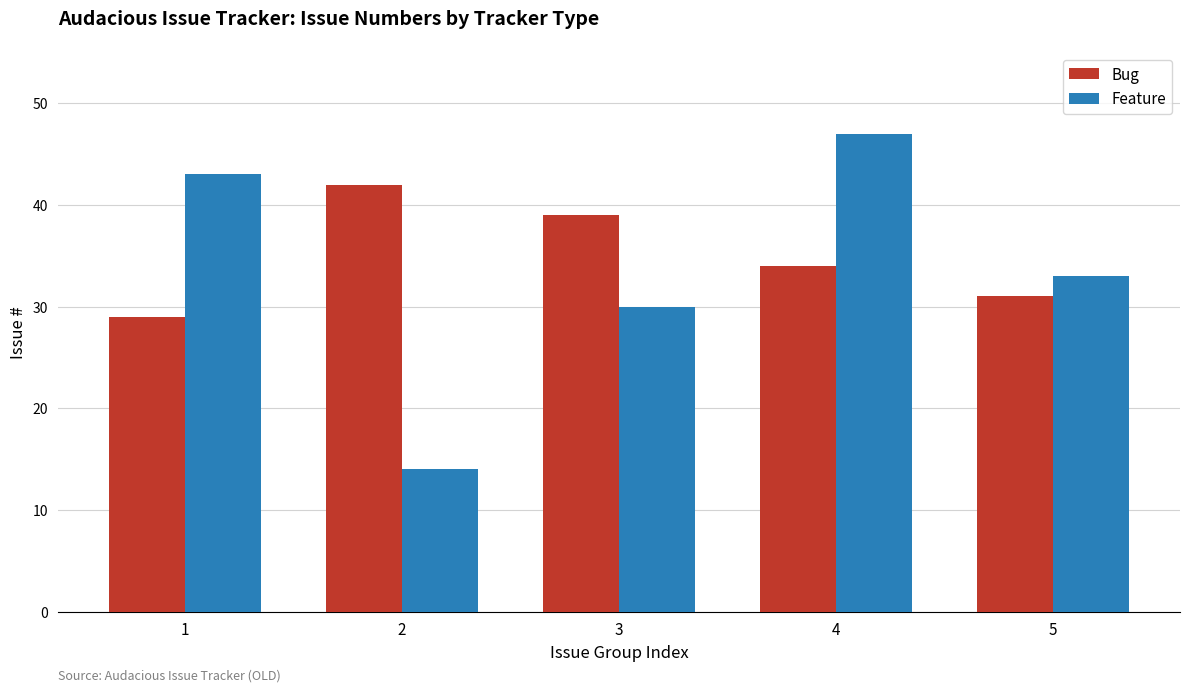

What are all the series names shown in the legend?

Bug, Feature